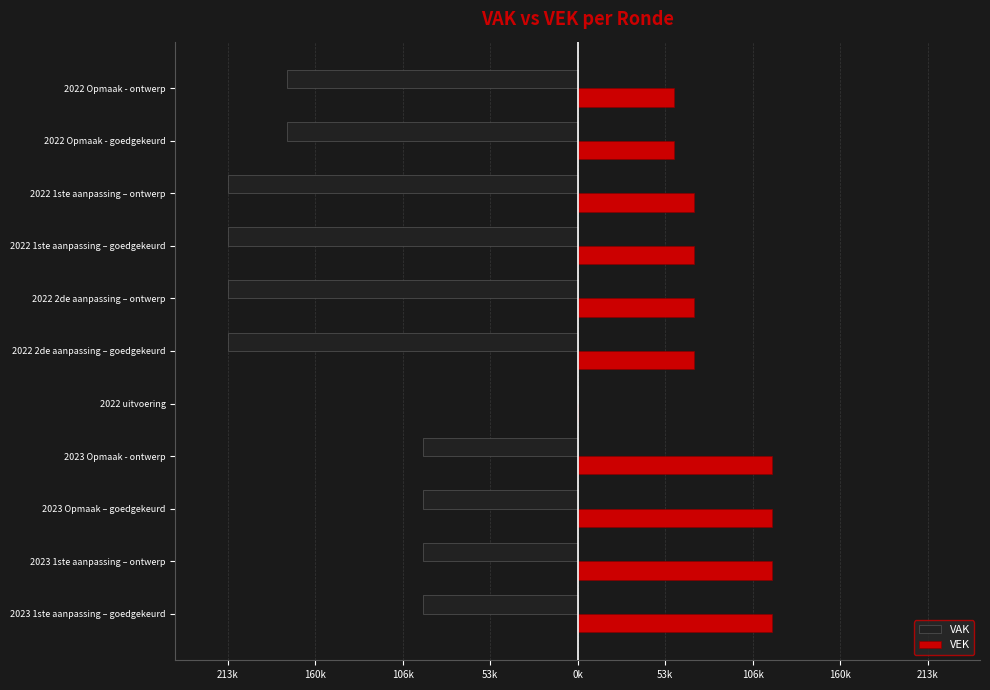

What are all the series names shown in the legend?

VAK, VEK